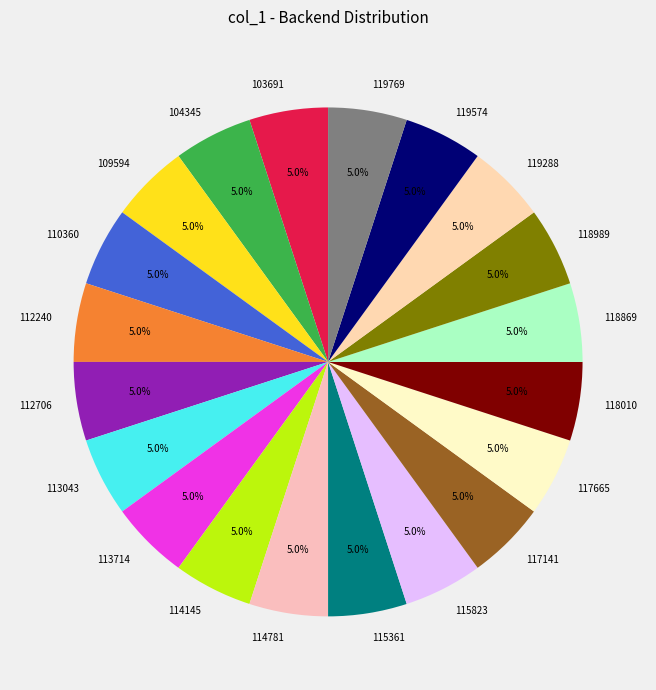

Approximately how many times larger is the value at 114781 compared to 113043?

1.0